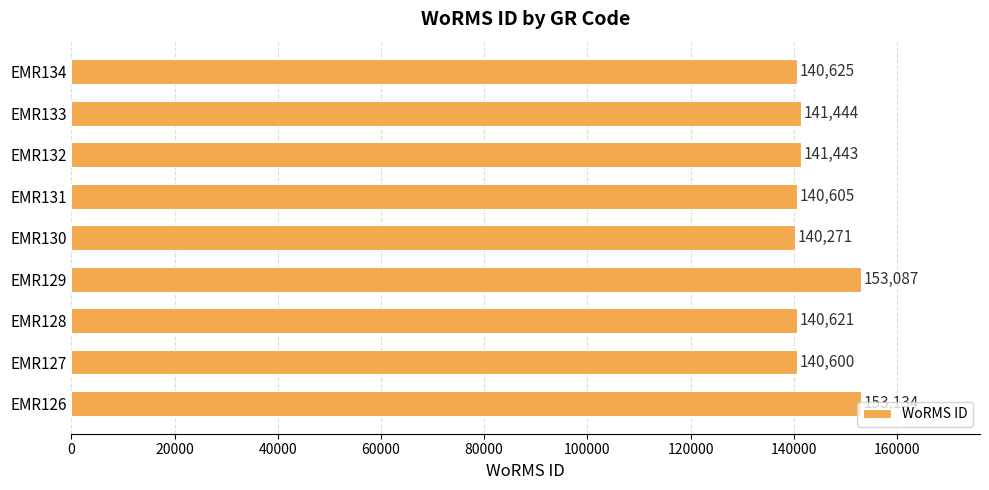

List the labels in order of value, smallest first.

EMR130, EMR127, EMR131, EMR128, EMR134, EMR132, EMR133, EMR129, EMR126